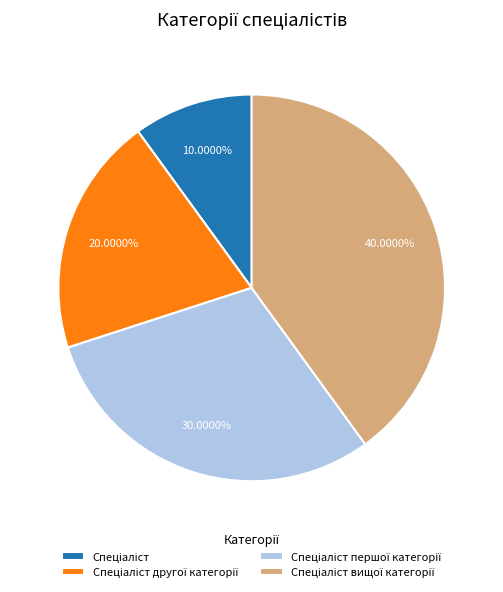

Does any single category account for the majority?

No